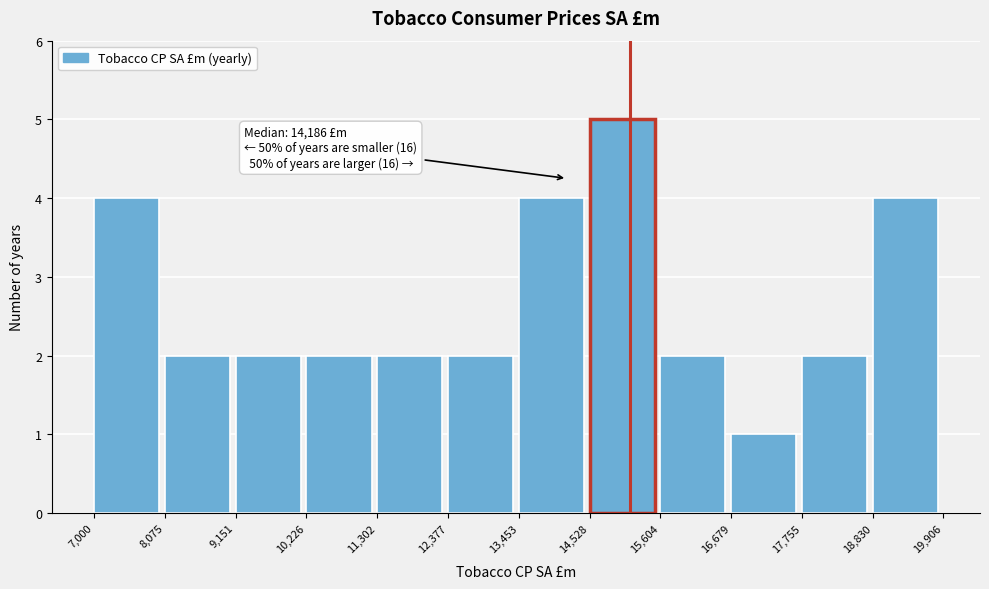

Over which range of the x-axis is the bar tallest?

14,528 to 15,604